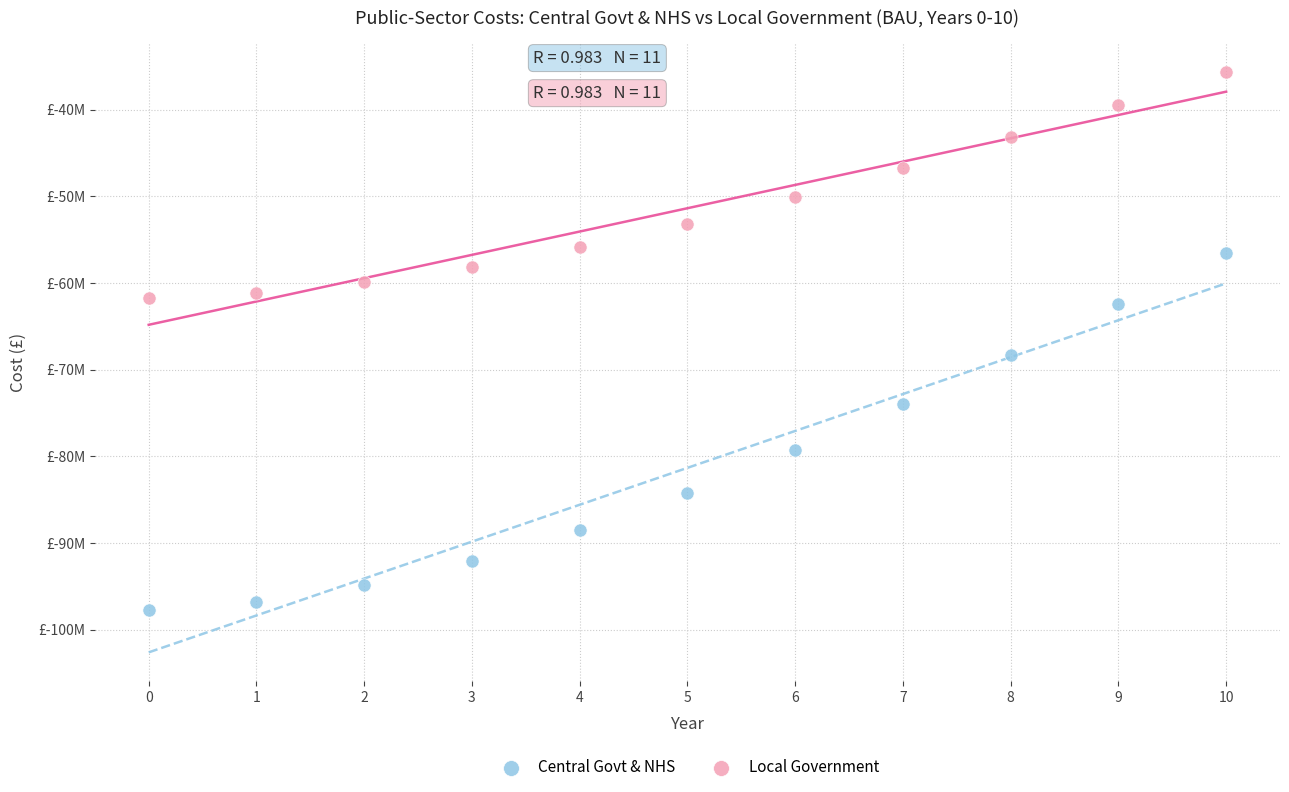

Which series reaches the minimum Y coordinate?

Central Govt & NHS